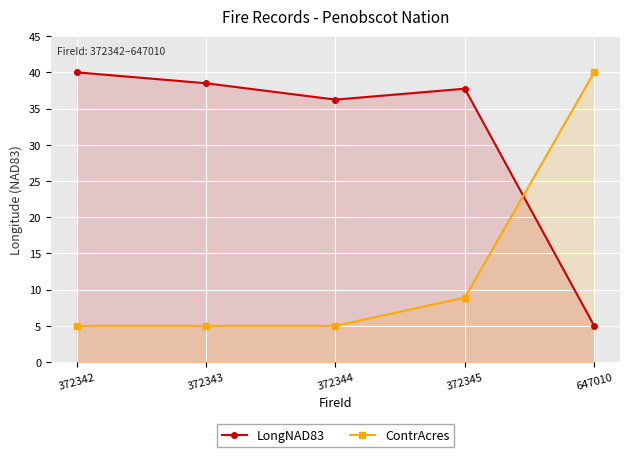

At which category does LongNAD83 reach its first local valley?

372344